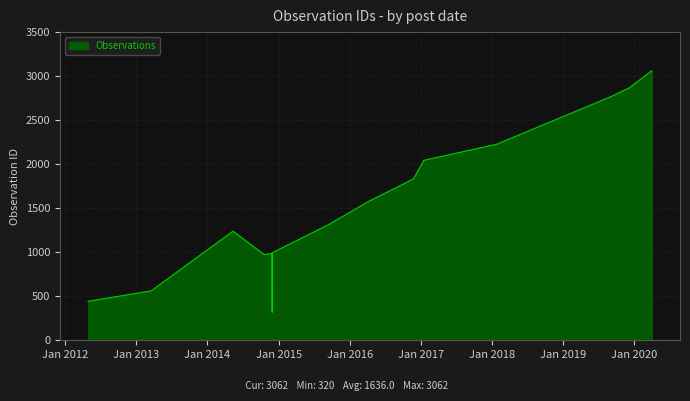

How many interior local valleys (lower than both neighbors) does the data have?

3